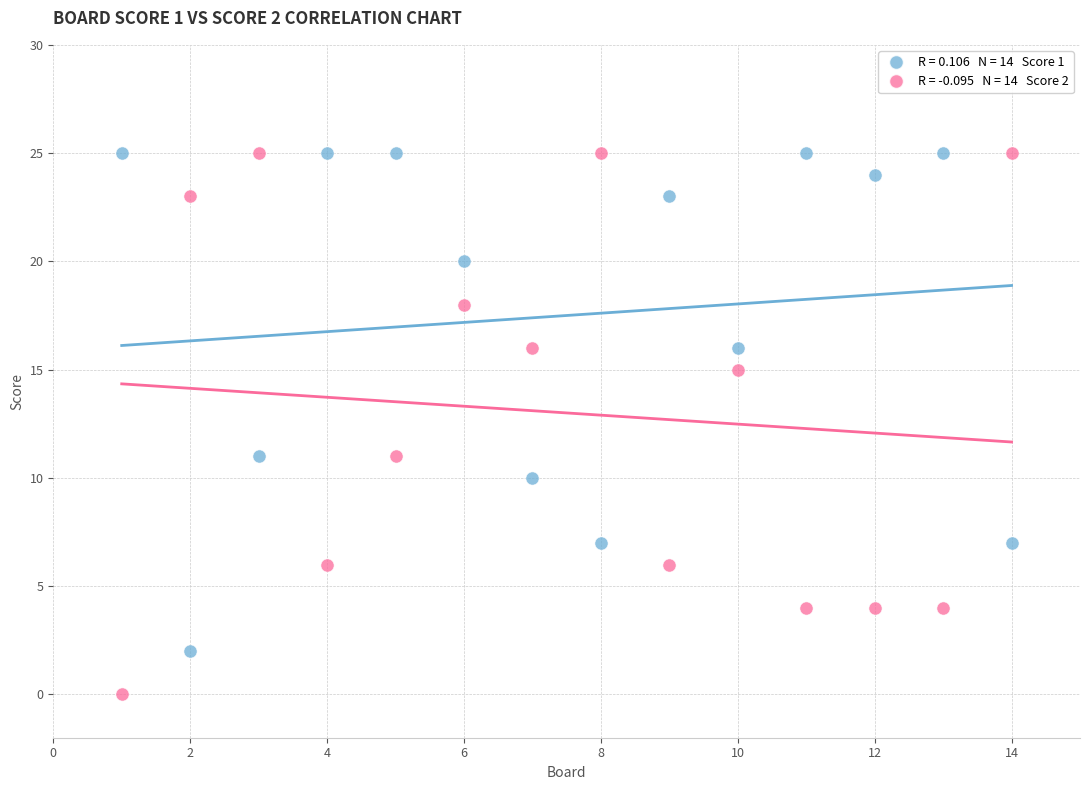

Across all data points, what is the range of X values (max minus min)?

13